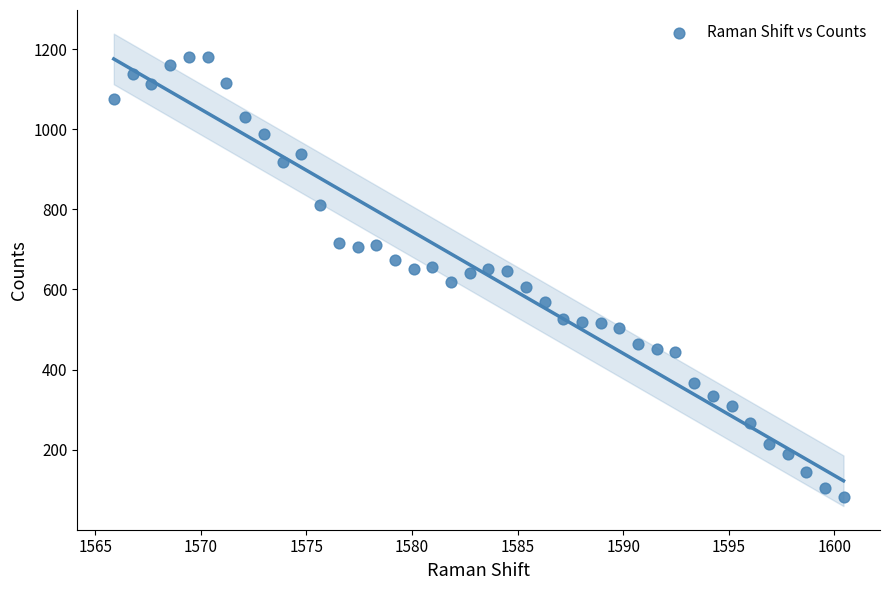

What is the range of Y values (max minus min)?

1098.4